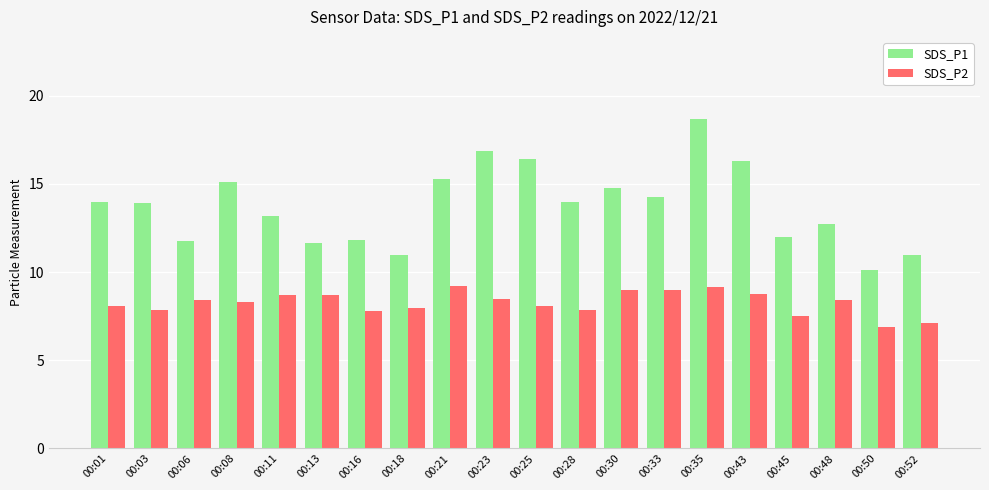

What is the total value across all series at 00:13?

20.3